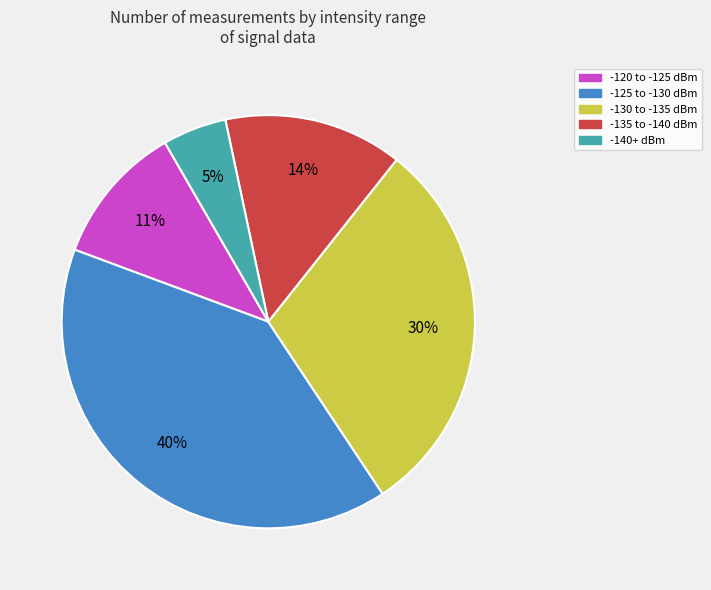

To the nearest percent, what is the average slice percentage?

20%